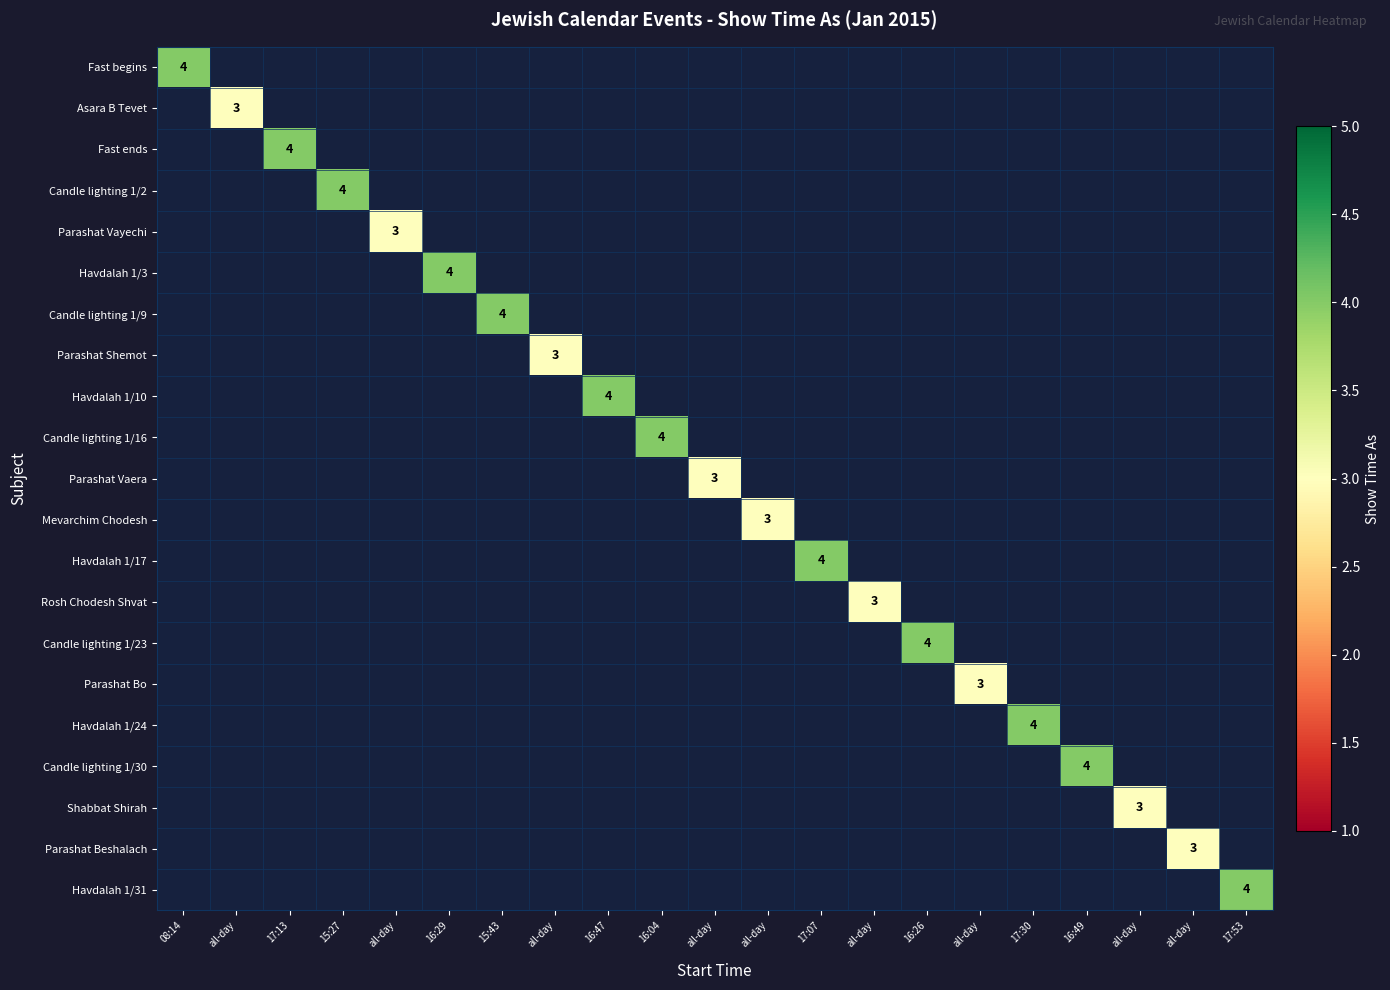

Which label corresponds to the smallest value in the chart?

all-day